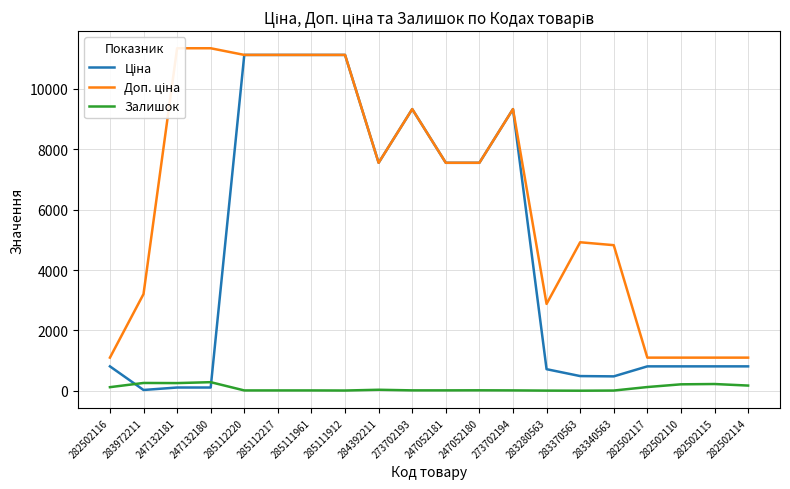

Does the chart have visible grid lines?

Yes